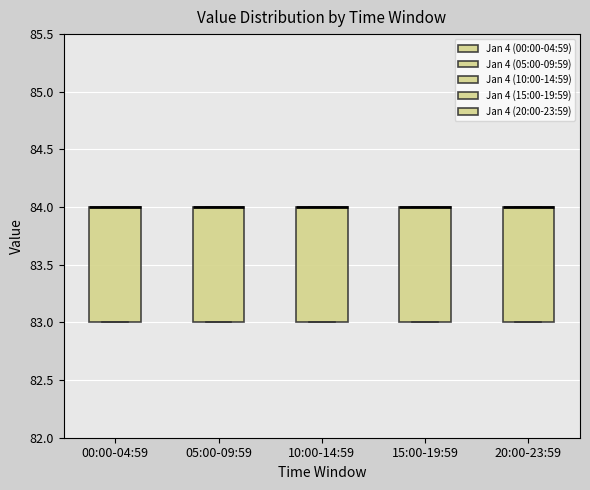

Reading left to right, read every box against the y-axis: the position of its median line, the range the box covers, and the ends of its whiskers. The values are not printed on the chart, so give them approximately, as read against the axis.

00:00-04:59: median 84 (drawn on the box's upper edge), box 83 to 84, whiskers 83 to 84
05:00-09:59: median 84 (drawn on the box's upper edge), box 83 to 84, whiskers 83 to 84
10:00-14:59: median 84 (drawn on the box's upper edge), box 83 to 84, whiskers 83 to 84
15:00-19:59: median 84 (drawn on the box's upper edge), box 83 to 84, whiskers 83 to 84
20:00-23:59: median 84 (drawn on the box's upper edge), box 83 to 84, whiskers 83 to 84